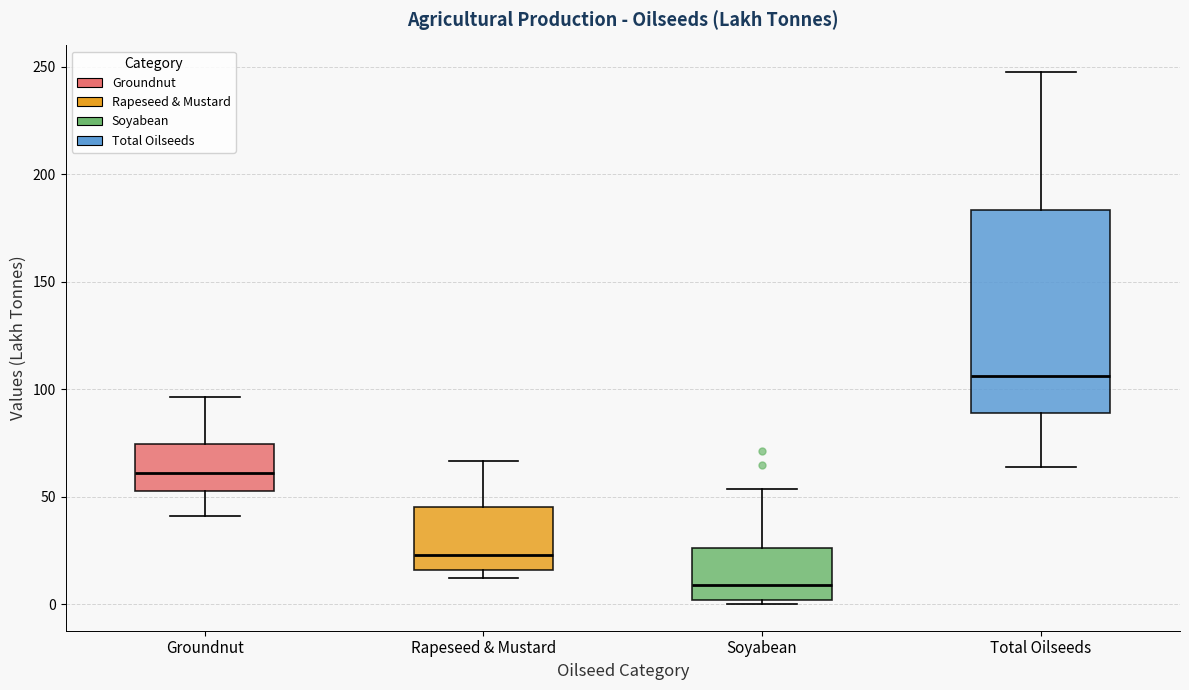

Reading left to right, transcribe this box plot: for each box, give where its median line is, the range the box spans, and where its two whiskers end, as read against the y-axis. The values are not printed on the chart, so give them approximately, as read against the axis.

Groundnut: median 60, box 55 to 75, whiskers 40 to 95
Rapeseed & Mustard: median 25, box 15 to 45, whiskers 10 to 65
Soyabean: median 10, box 0 to 25, whiskers 0 (just below the box's lower edge) to 55
Total Oilseeds: median 105, box 90 to 185, whiskers 65 to 250